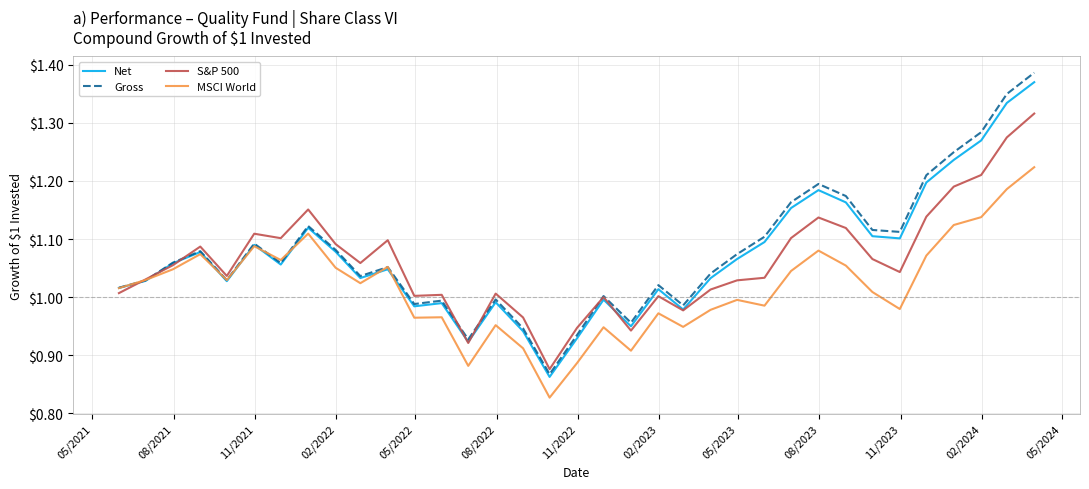

Which series has the widest spread of values?

Gross